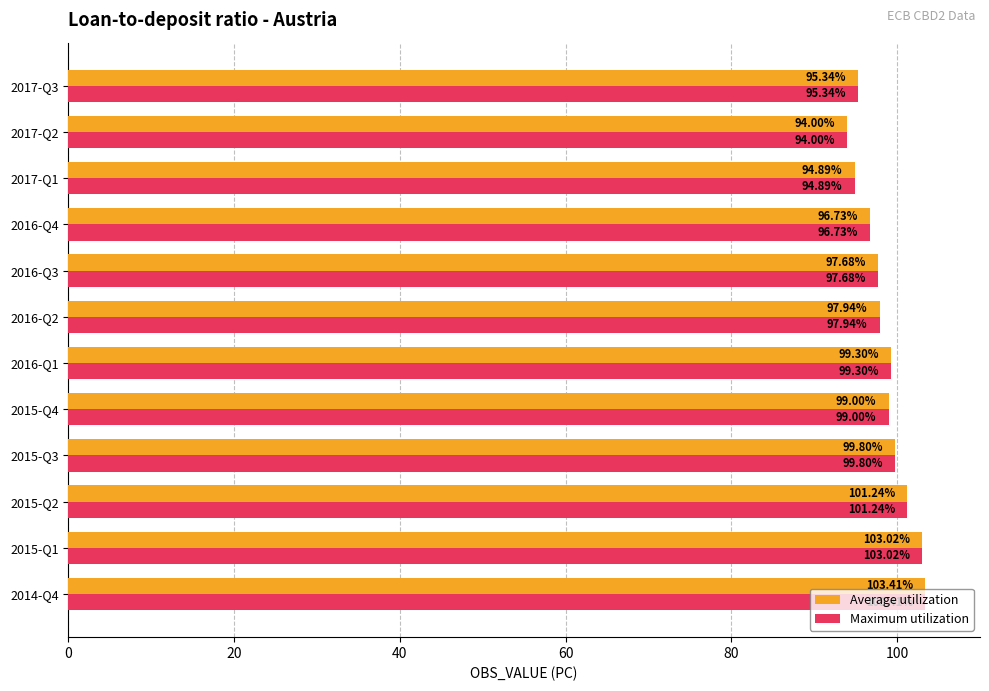

How many data points in Maximum utilization are less than 99?

6